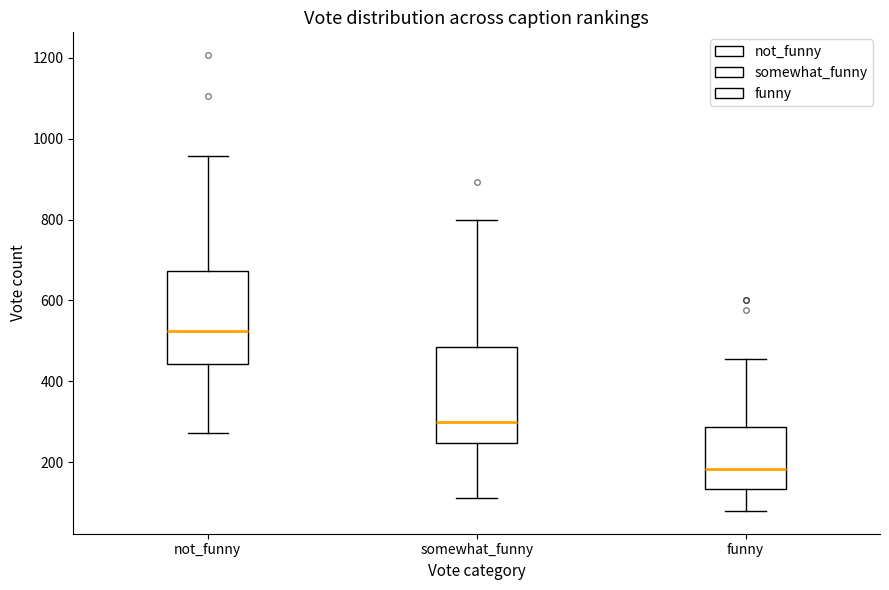

Where does the median line of the box for funny sit on the y-axis? The values are not printed on the chart, so give them approximately, as read against the axis.

180